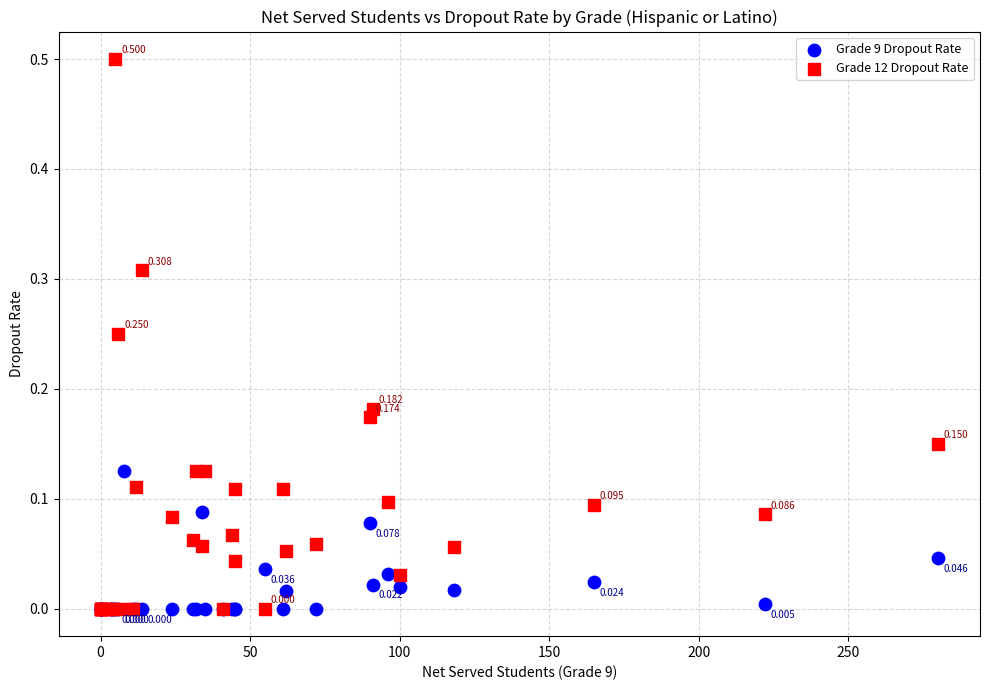

Which series contains the highest Y value?

Grade 12 Dropout Rate